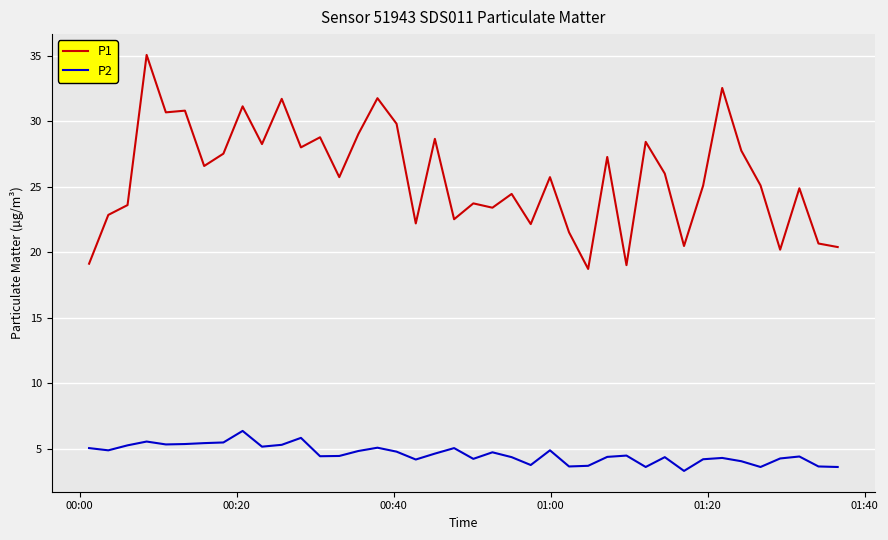

Which series has the widest spread of values?

P1